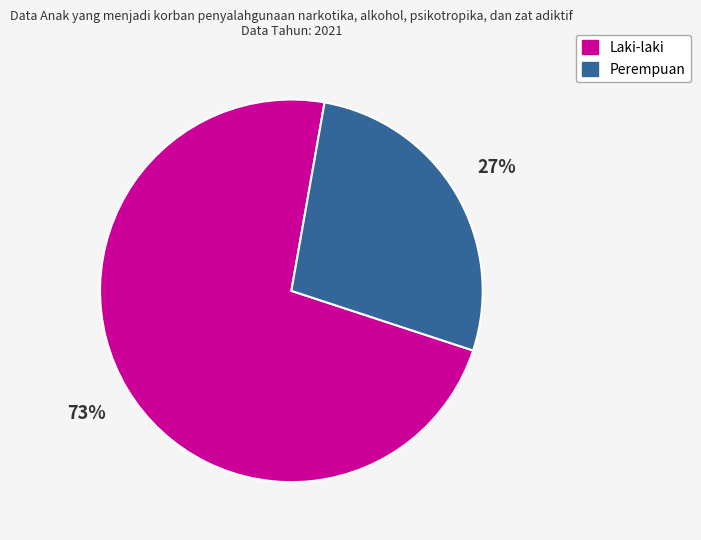

How many slices are in this pie chart?

2